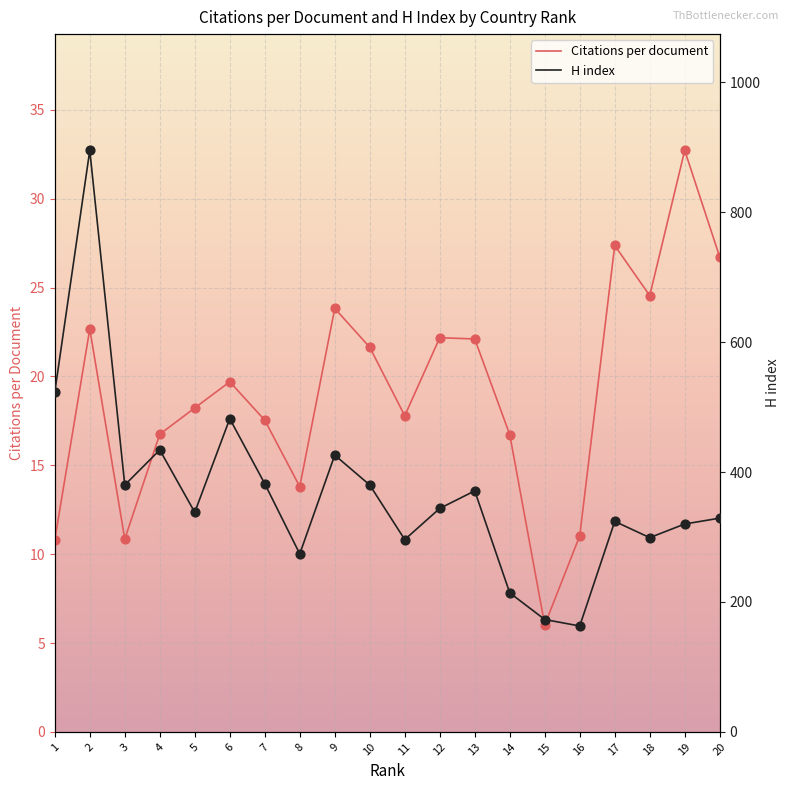

Is the value of H index at 17 greater than the value of Citations per document at 17?

Yes